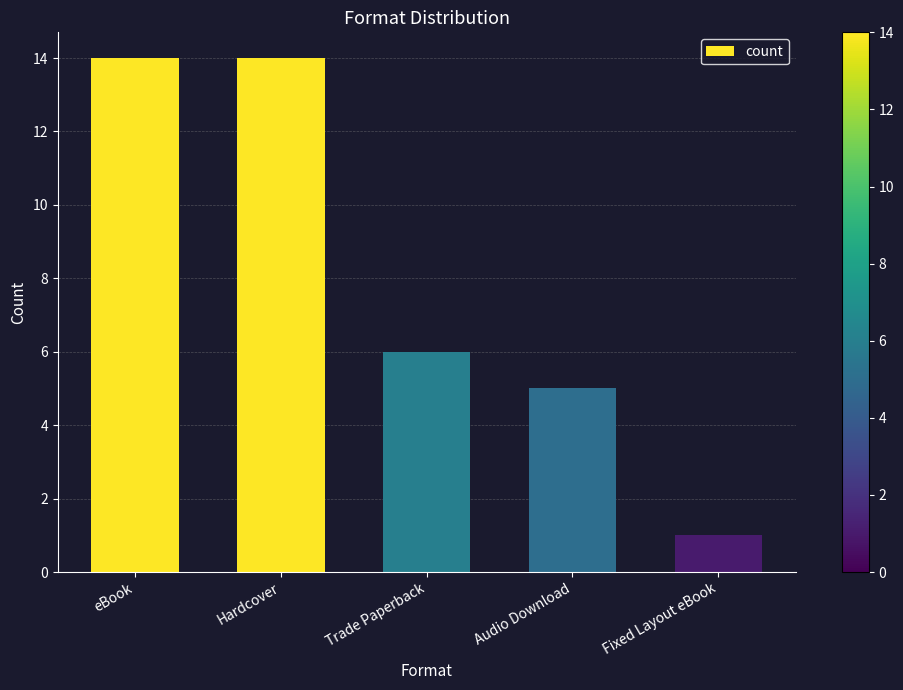

What position from the left is eBook?

1